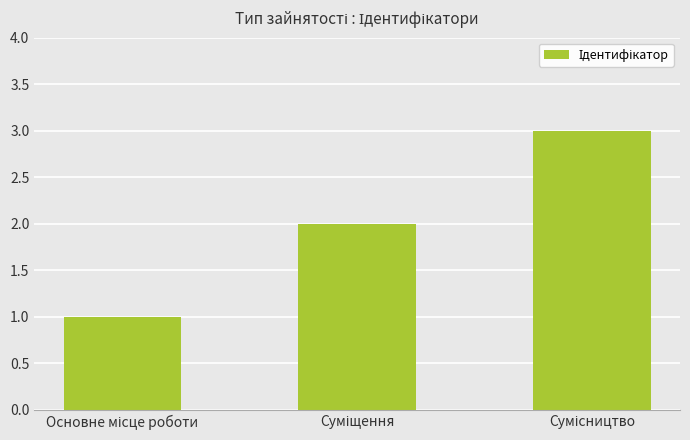

What is the difference between the maximum and minimum values?

2